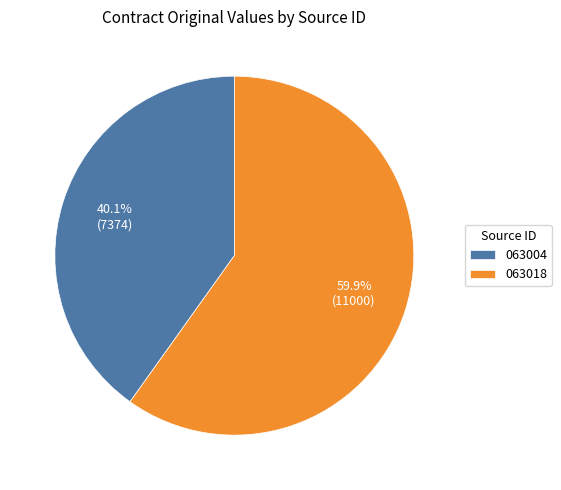

The 063018 slice represents 60% of the pie. True or false?

True